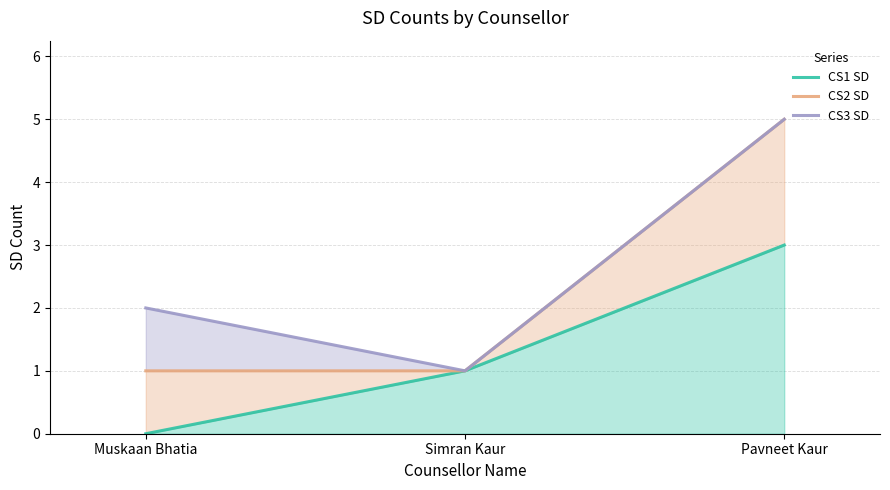

Which series has the largest total across all categories?

CS3 SD